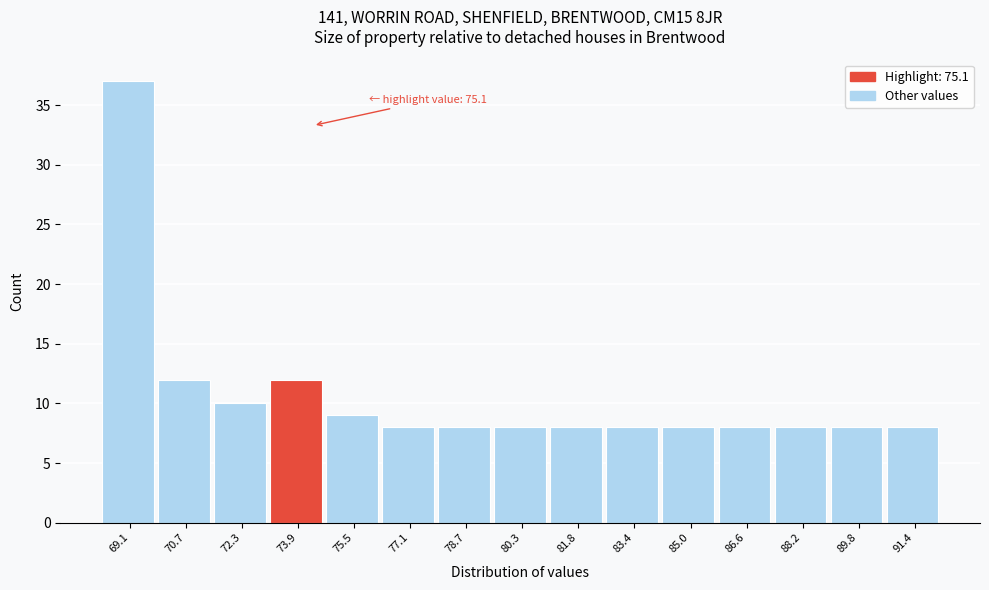

Reading left to right, extract all data points from this chart.

37	12	10	12	9	8	8	8	8	8	8	8	8	8	8